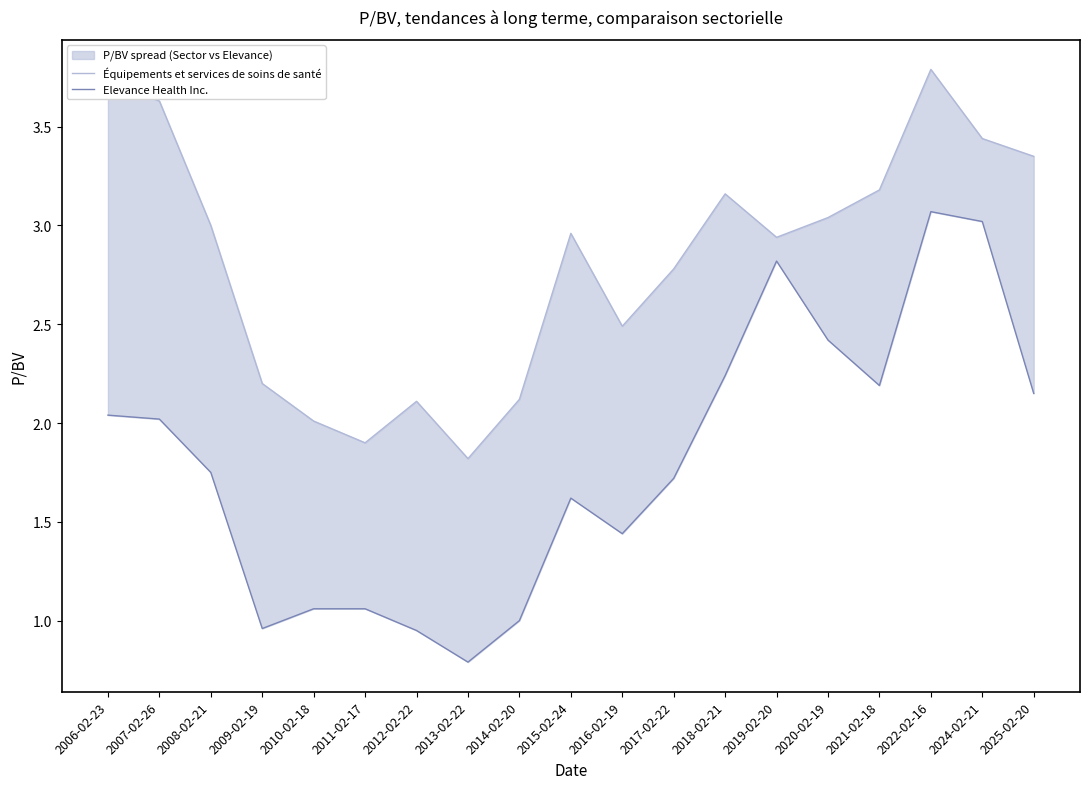

What is the maximum value for Équipements et services de soins de santé?

3.8